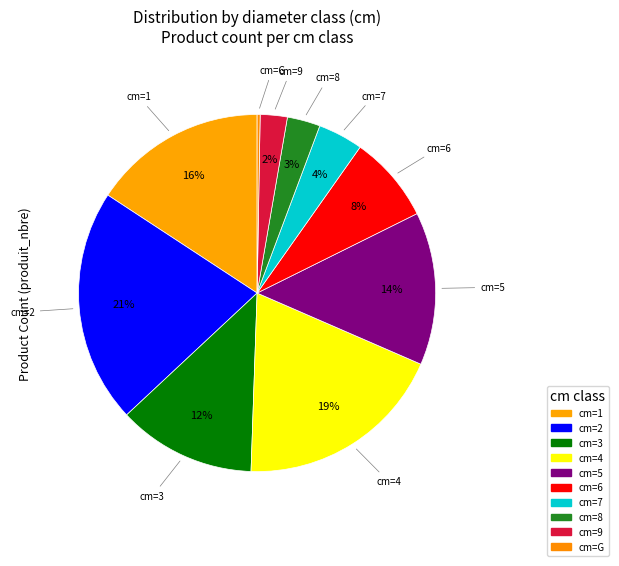

How many segments does this pie chart have?

10